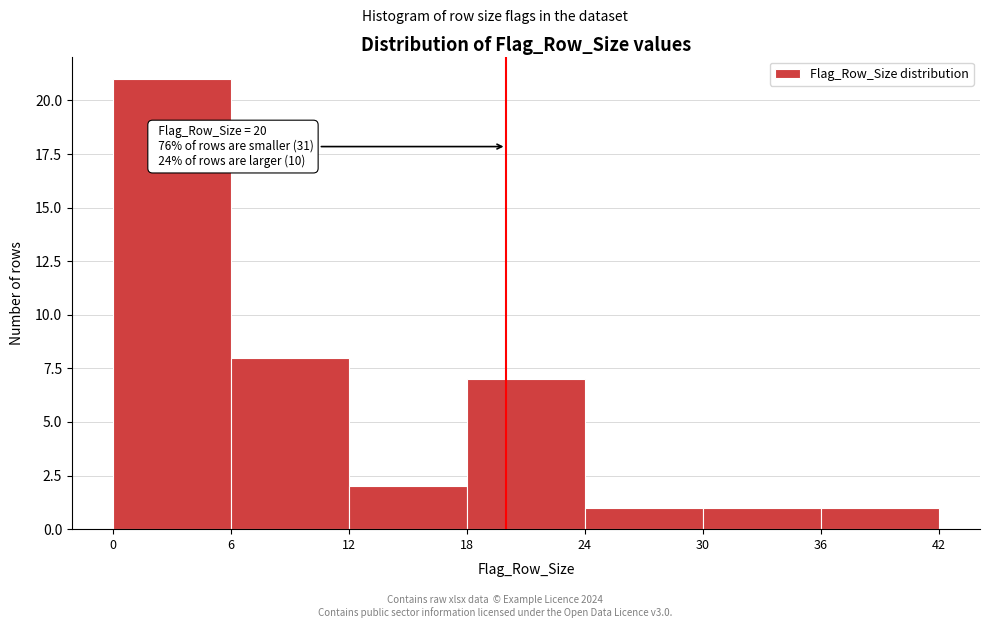

Over which range of the x-axis is the bar tallest?

0 to 6